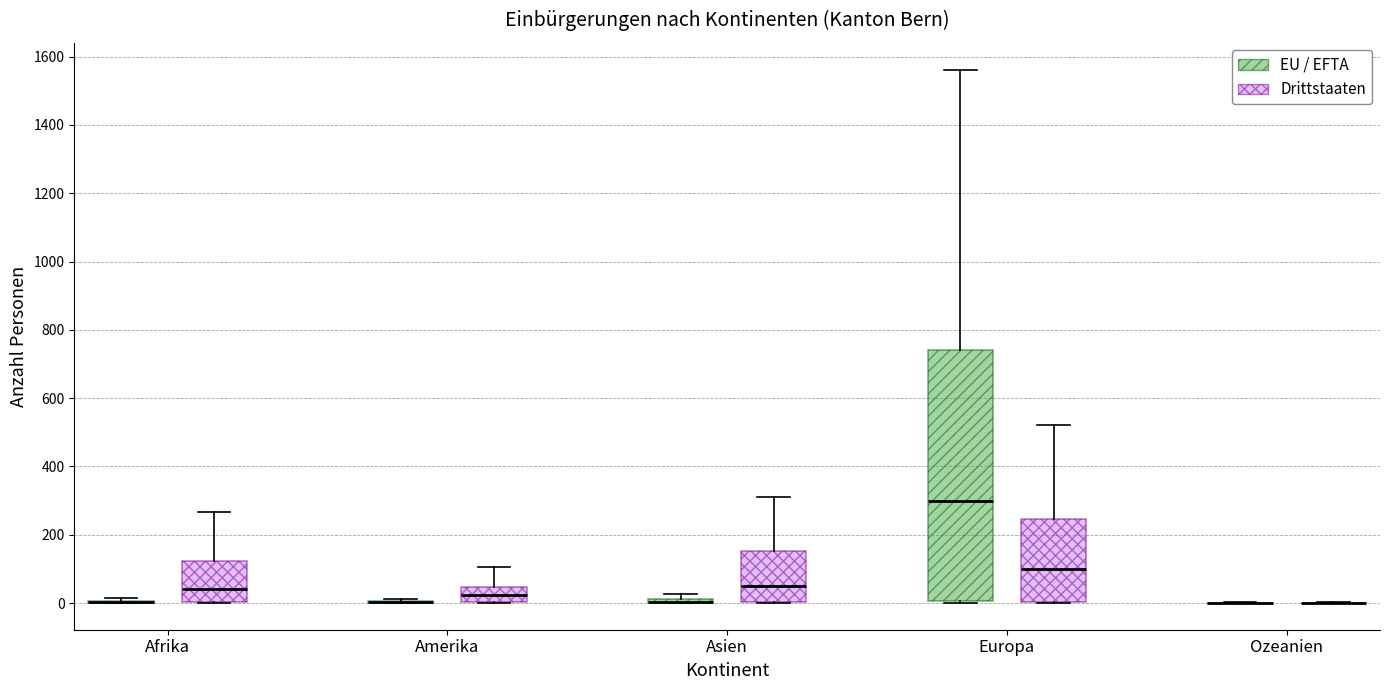

Which box is the tallest, from its lower edge to its upper edge?

Europa (EU / EFTA)